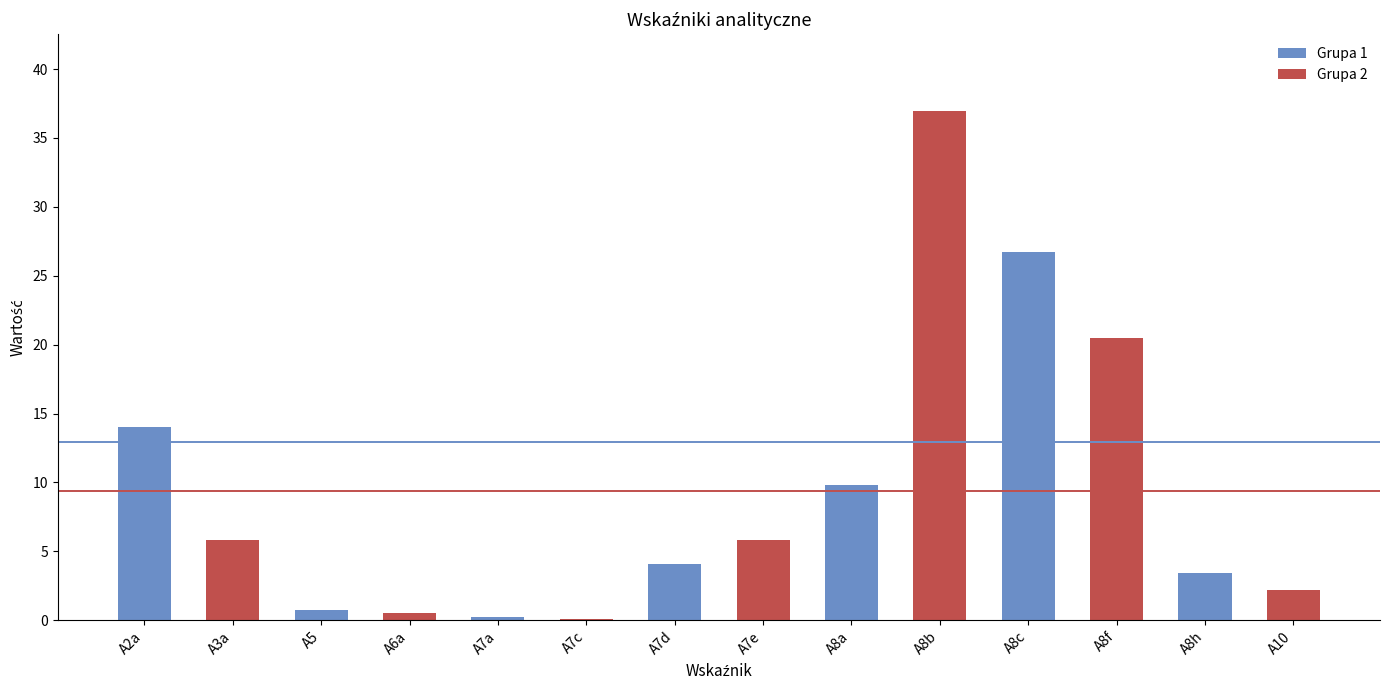

The Grupa 2 series shows 0.5 at A8h. True or false?

False